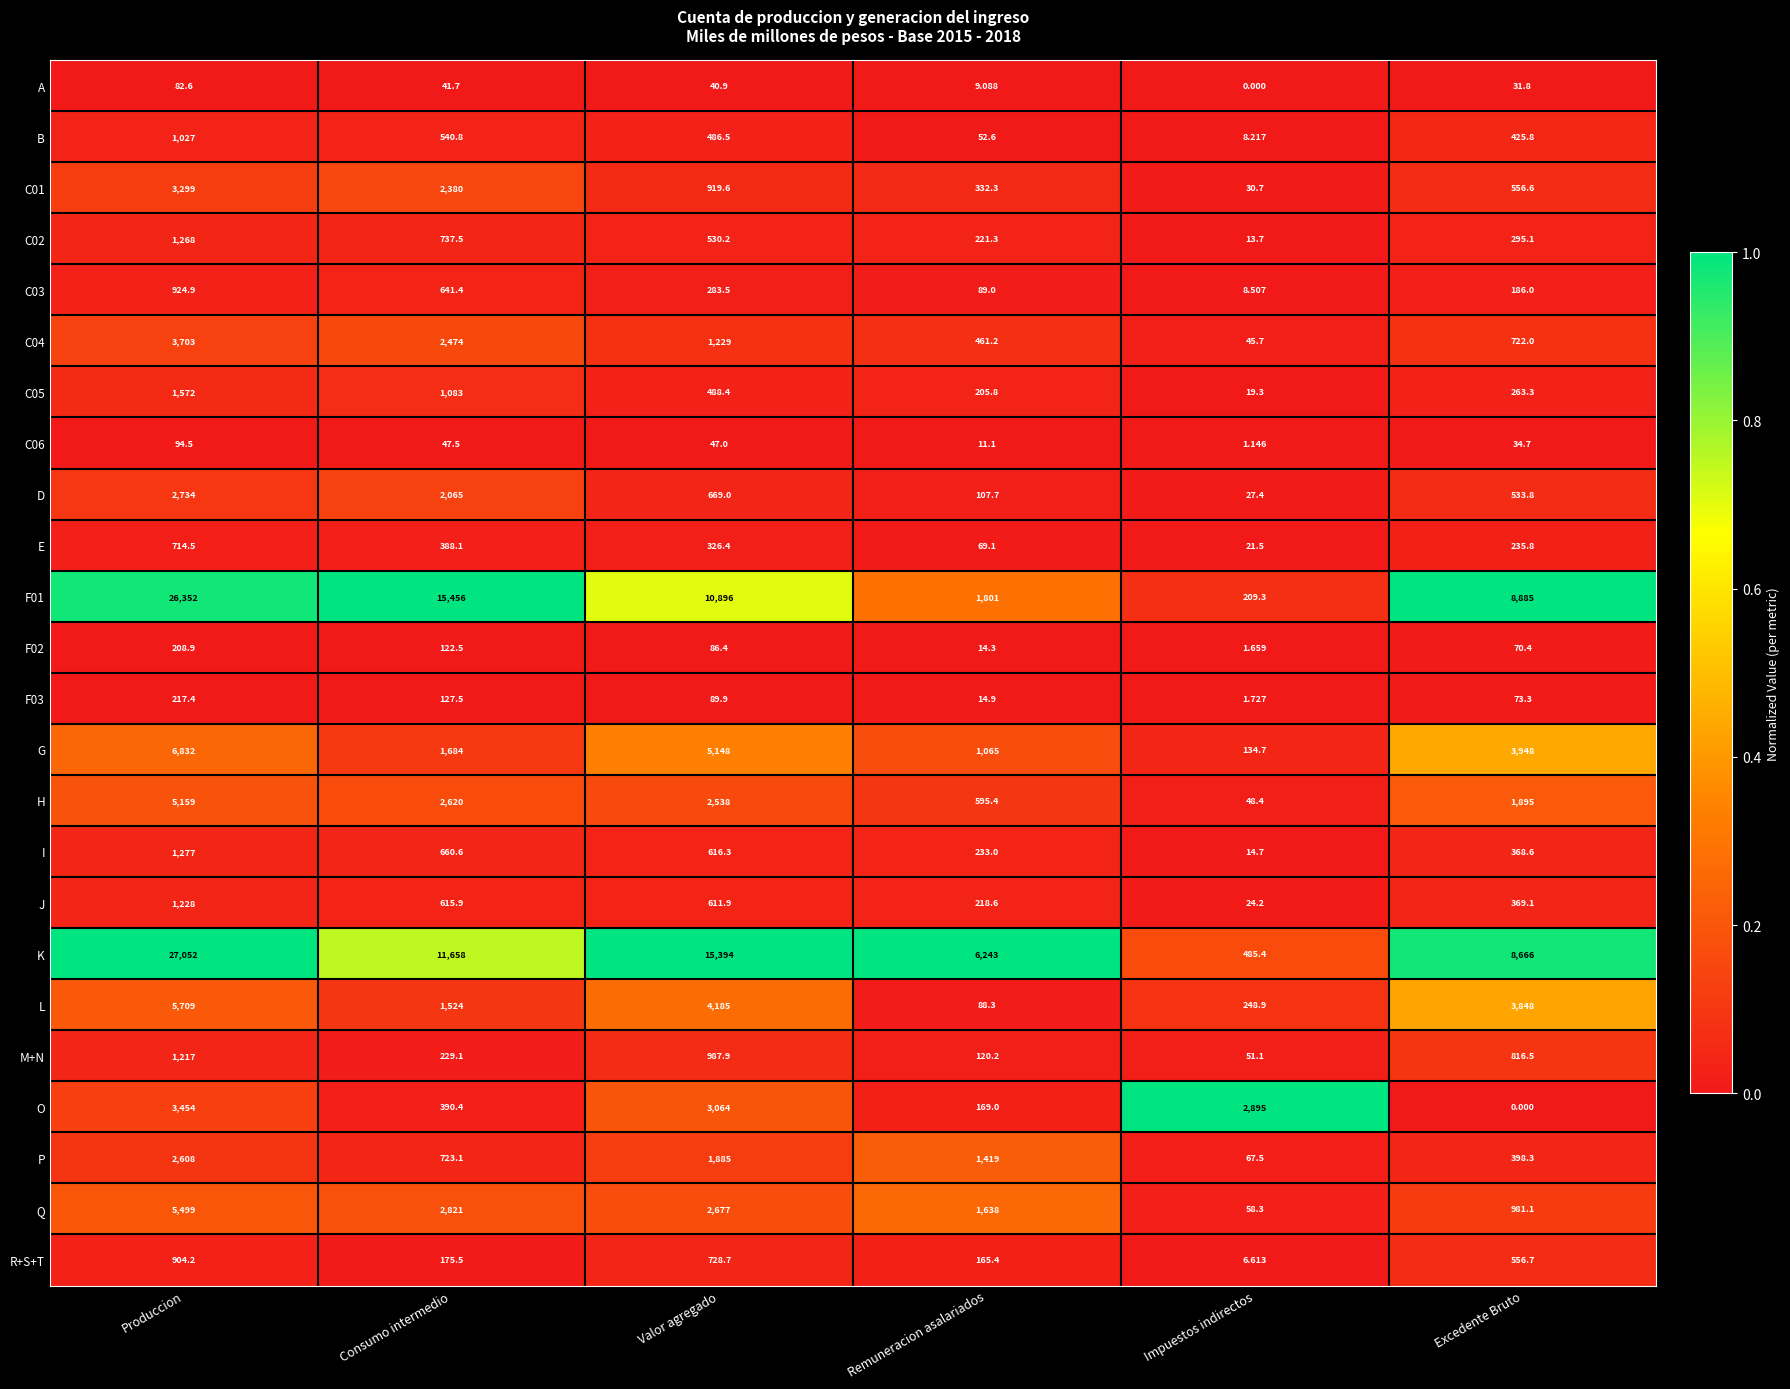

Which series has the widest spread of values?

K